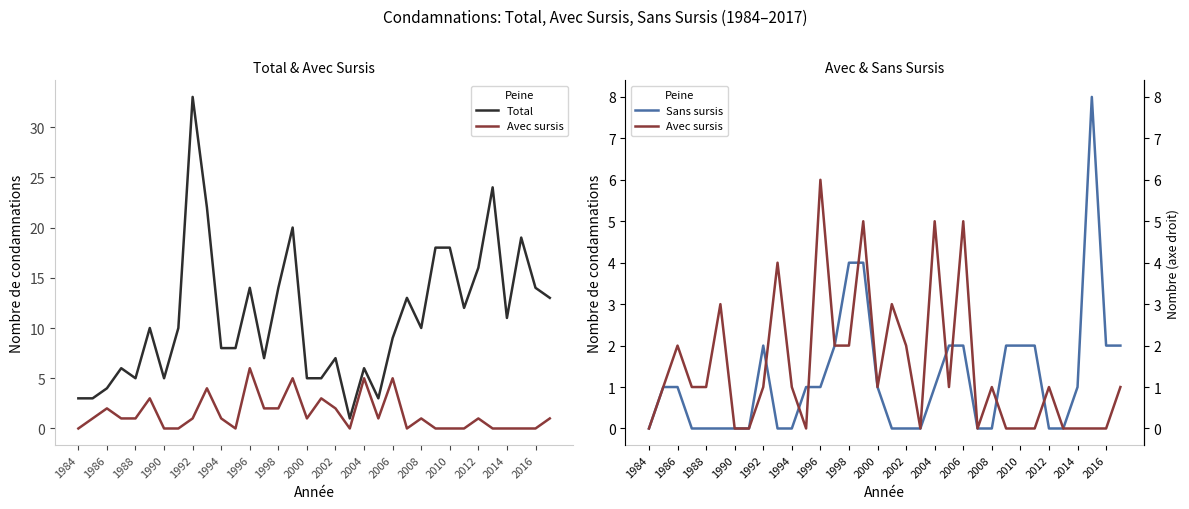

What are all the series names shown in the legend?

Total, Avec sursis, Sans sursis